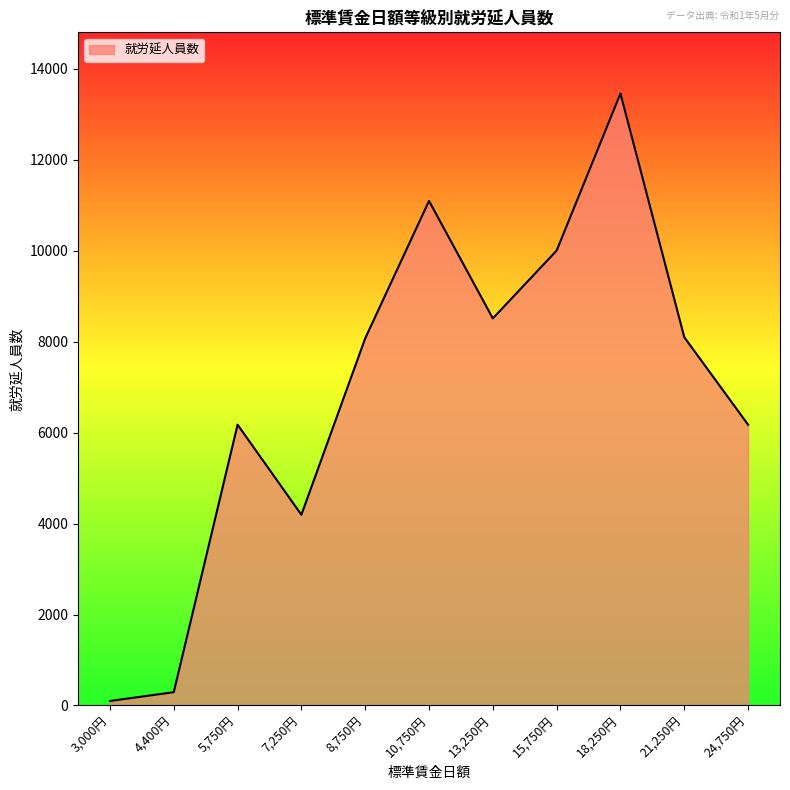

Between 7,250円 and 13,250円, which is larger?

13,250円